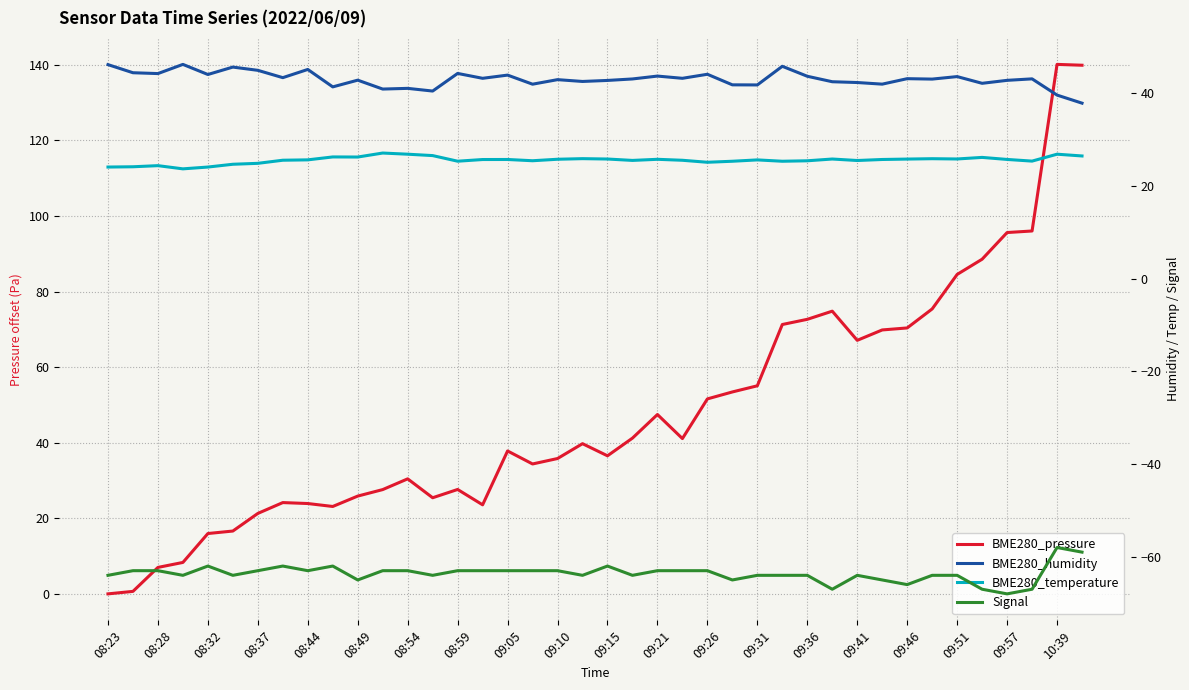

The value of BME280_humidity at 08:37 is 14.6. True or false?

False